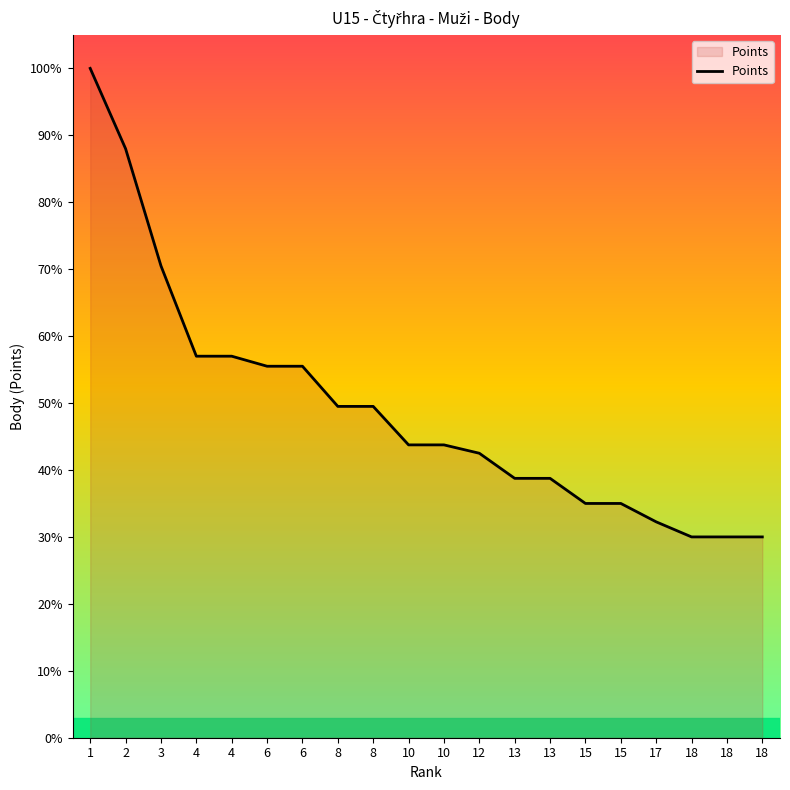

Does the chart have visible grid lines?

No